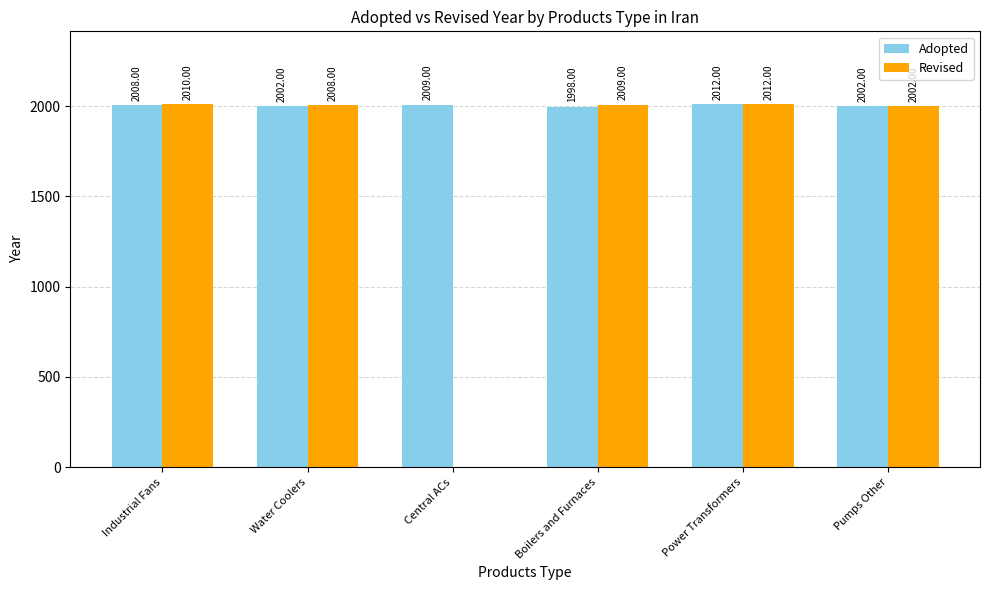

At which label does Revised first exceed 2009?

Industrial Fans